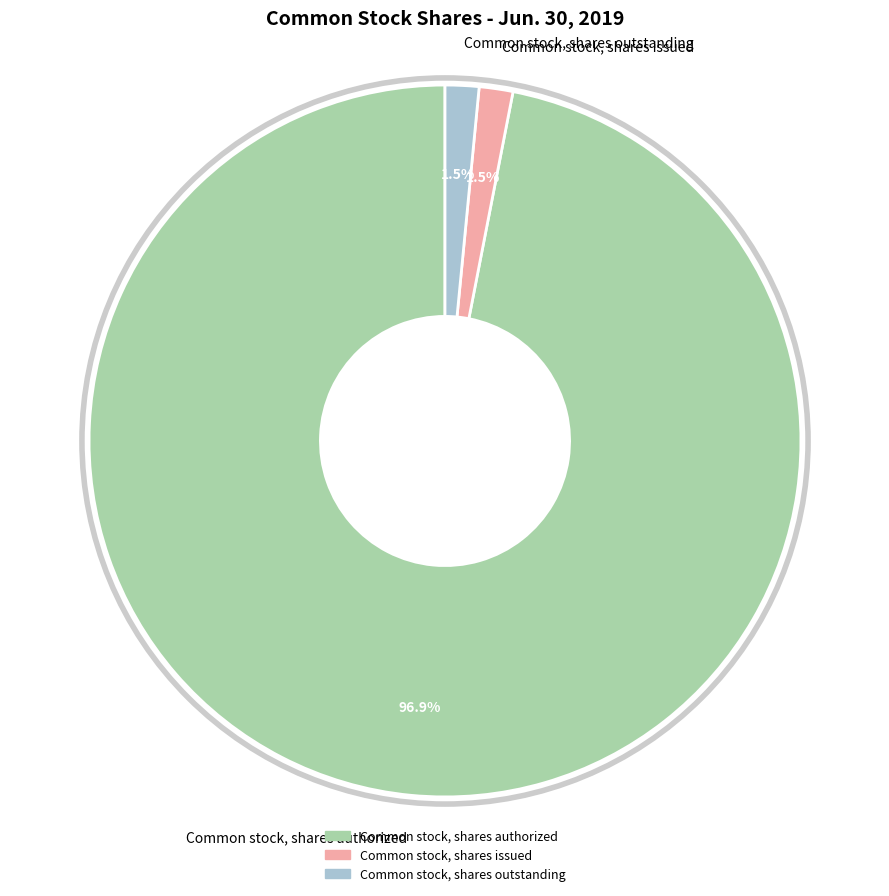

Does any single category account for the majority?

Yes